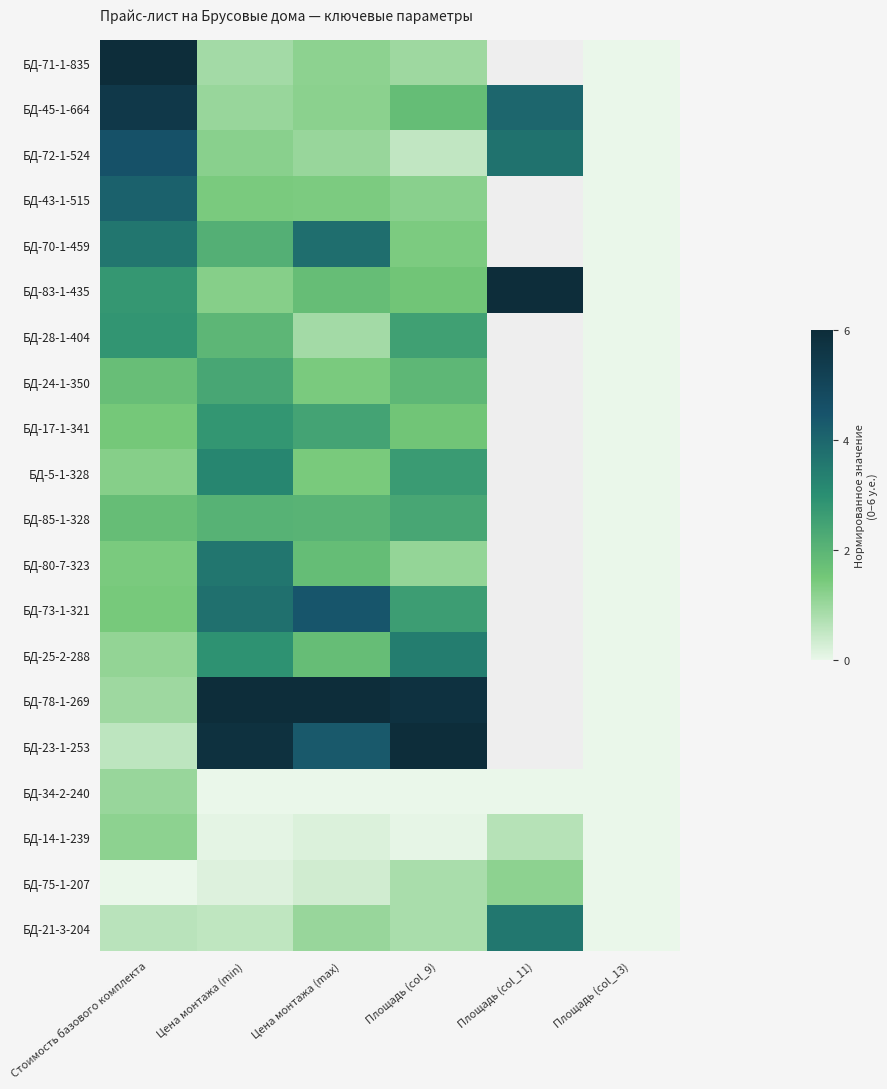

Rank the series by their maximum value, from highest to lowest.

БД-71-1-835, БД-78-1-269, БД-23-1-253, БД-83-1-435, БД-45-1-664, БД-72-1-524, БД-73-1-321, БД-43-1-515, БД-70-1-459, БД-80-7-323, БД-21-3-204, БД-25-2-288, БД-5-1-328, БД-28-1-404, БД-17-1-341, БД-24-1-350, БД-85-1-328, БД-75-1-207, БД-14-1-239, БД-34-2-240